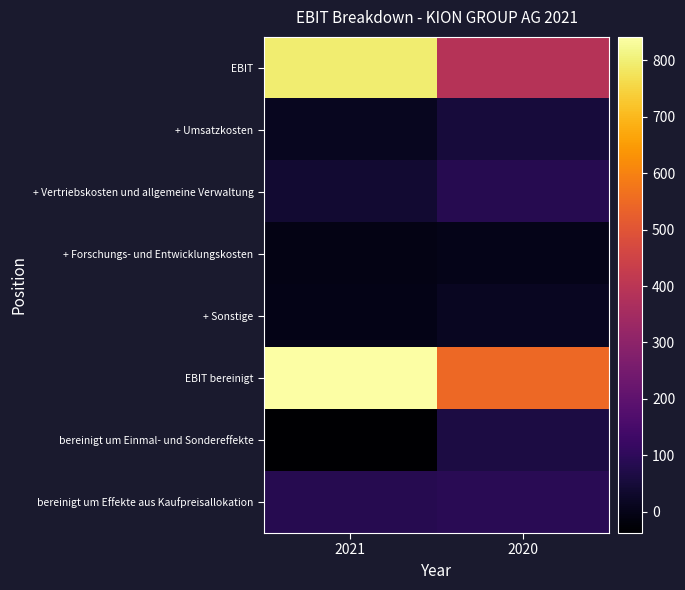

At which category does the chart reach its minimum across all series?

2021